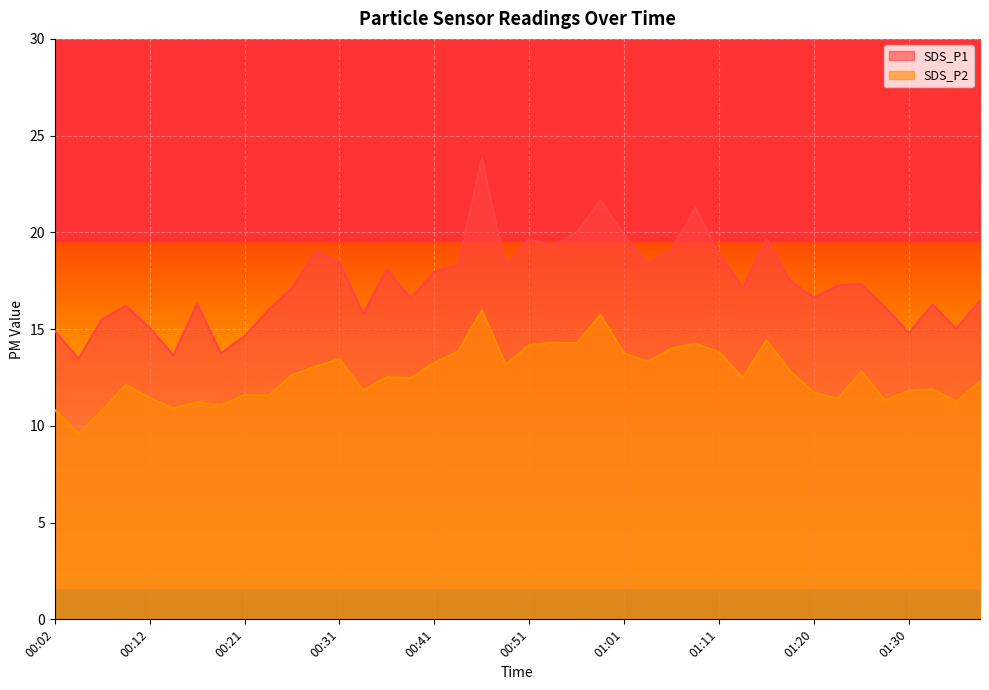

The value of SDS_P2 at 01:06 is 14.0. True or false?

True